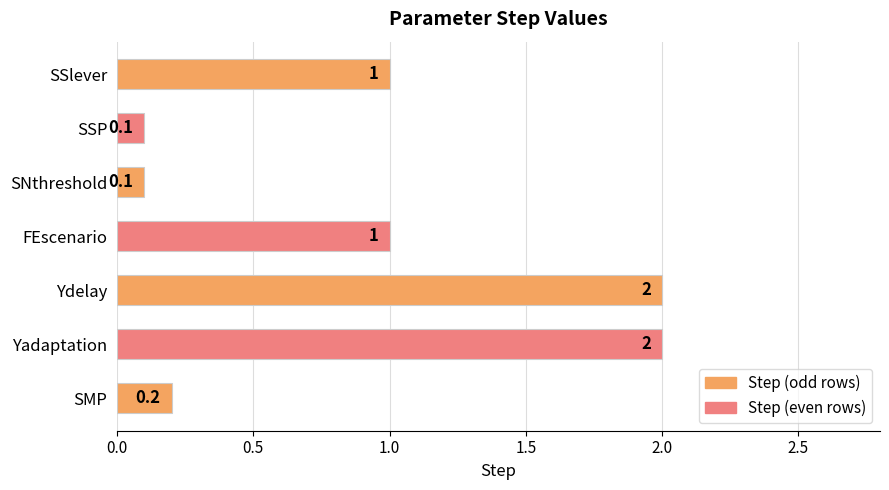

Read the value at SSlever.

1.0